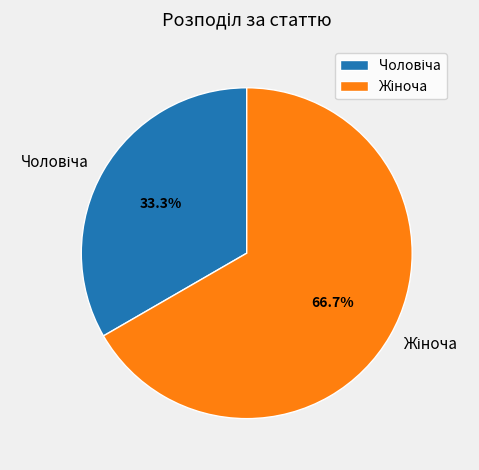

How many segments does this pie chart have?

2